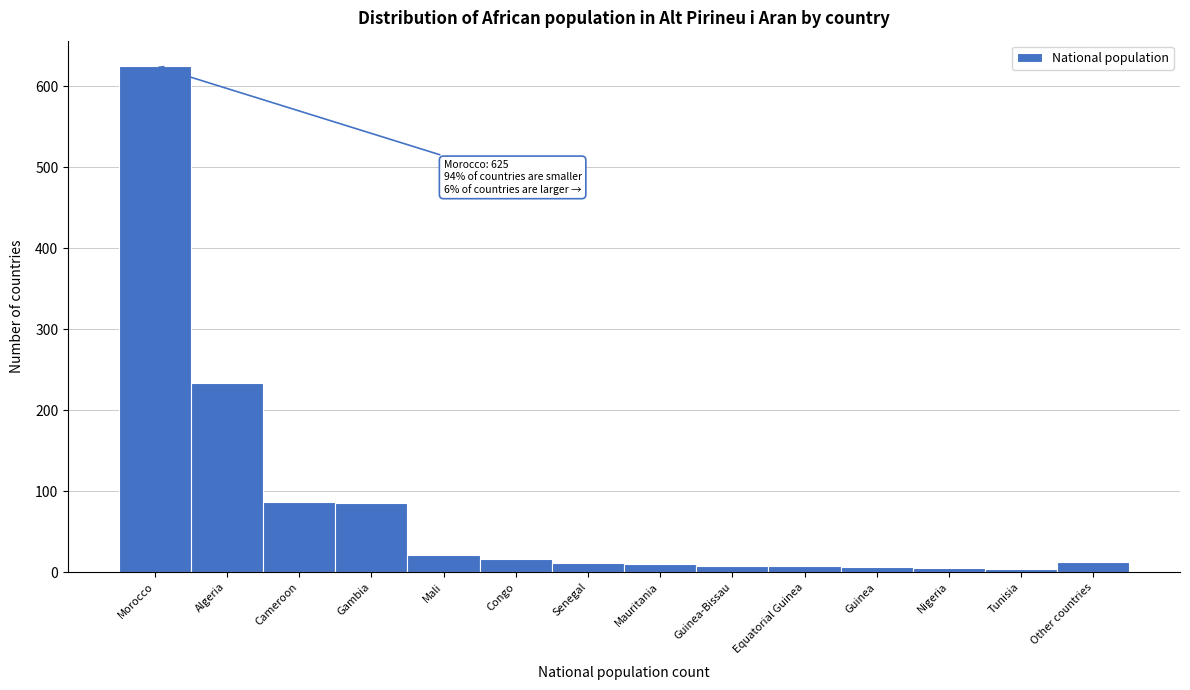

The value at Cameroon is 87. True or false?

True